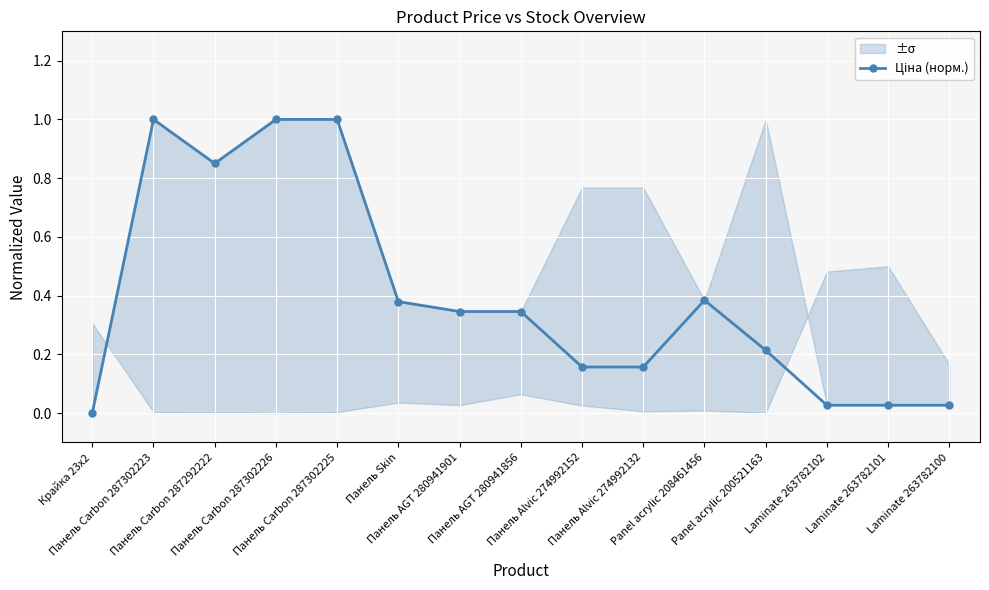

Which has a higher value, Панель Carbon 287292222 or Laminate 263782101?

Панель Carbon 287292222